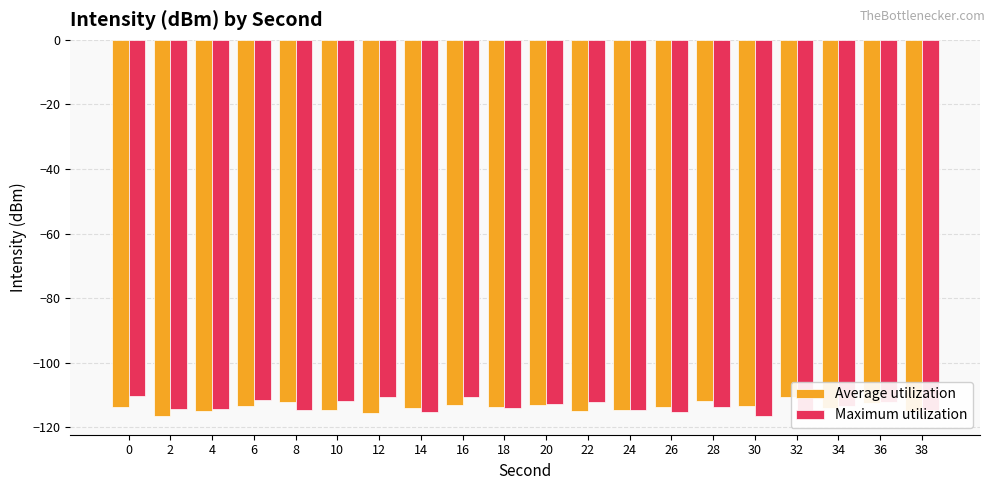

What is the spread (max minus min) of values at 14?

1.3